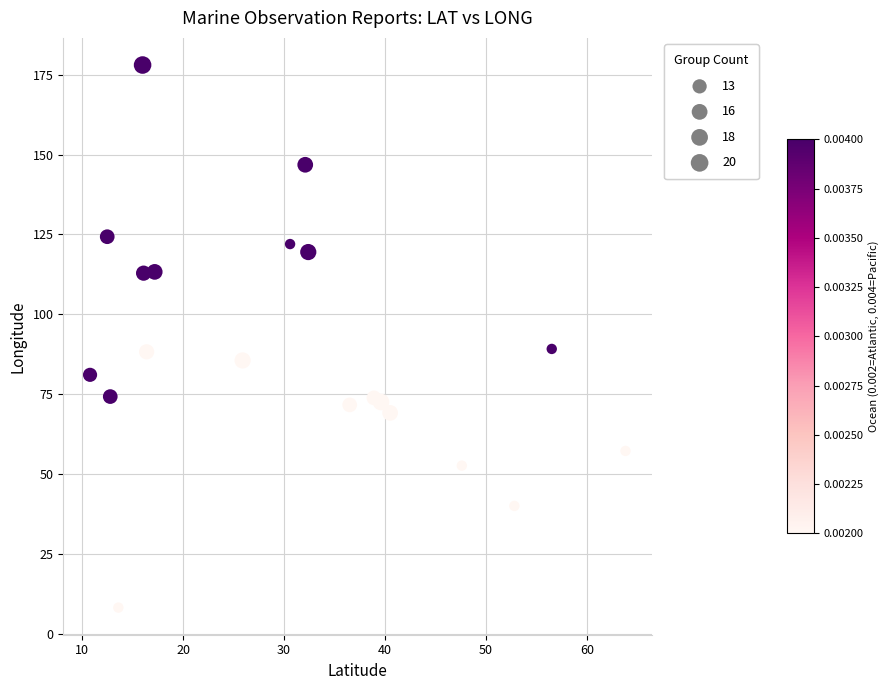

What is the range of Y values (max minus min)?

169.7